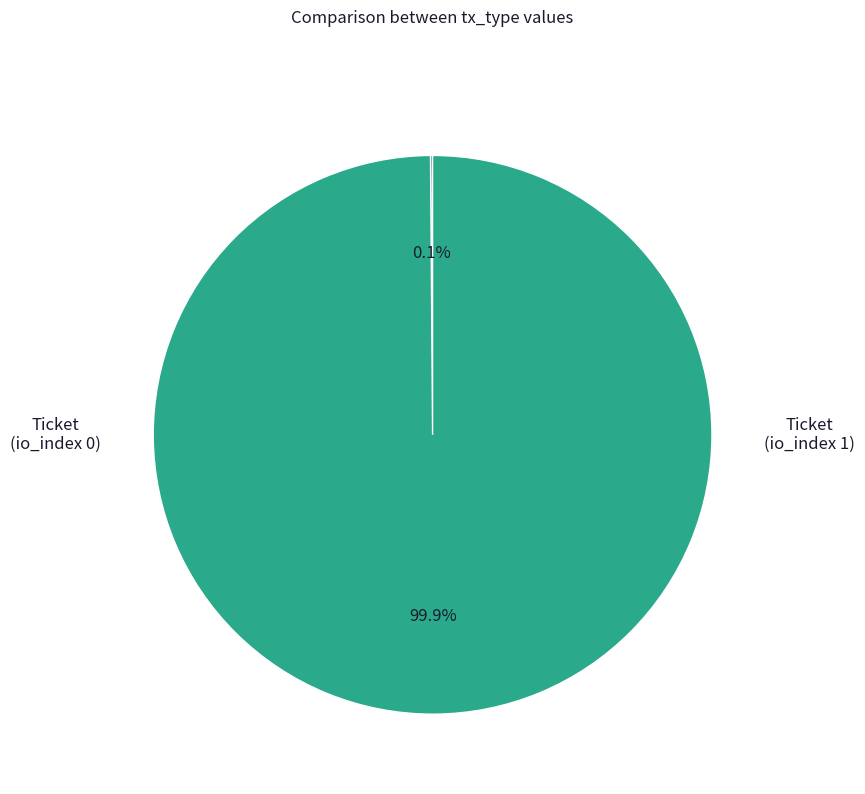

Is there any slice that represents more than half of the pie?

Yes